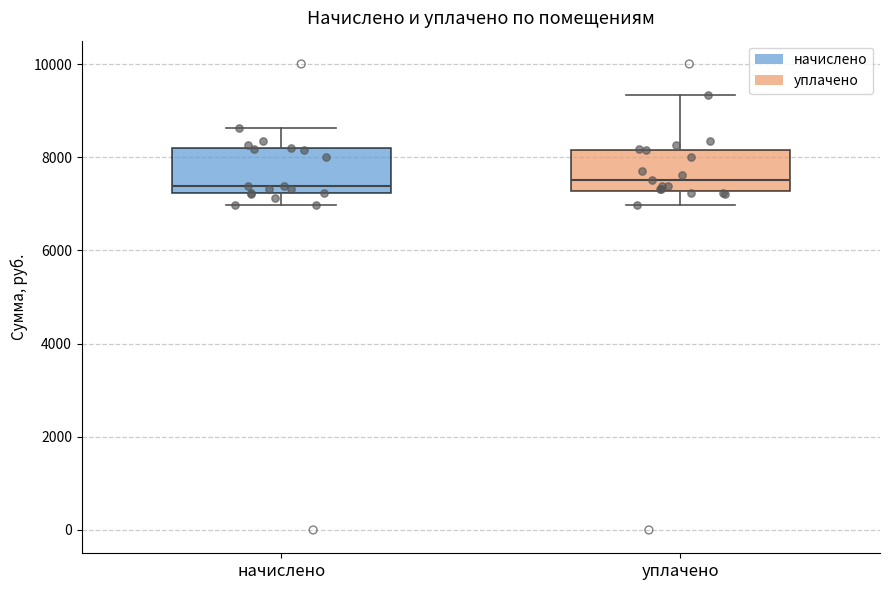

Reading left to right, transcribe this box plot: for each box, give where its median line is, the range the box spans, and where its two whiskers end, as read against the y-axis. The values are not printed on the chart, so give them approximately, as read against the axis.

начислено: median 7400, box 7200 to 8200, whiskers 7000 to 8600
уплачено: median 7600, box 7200 to 8200, whiskers 7000 to 9400